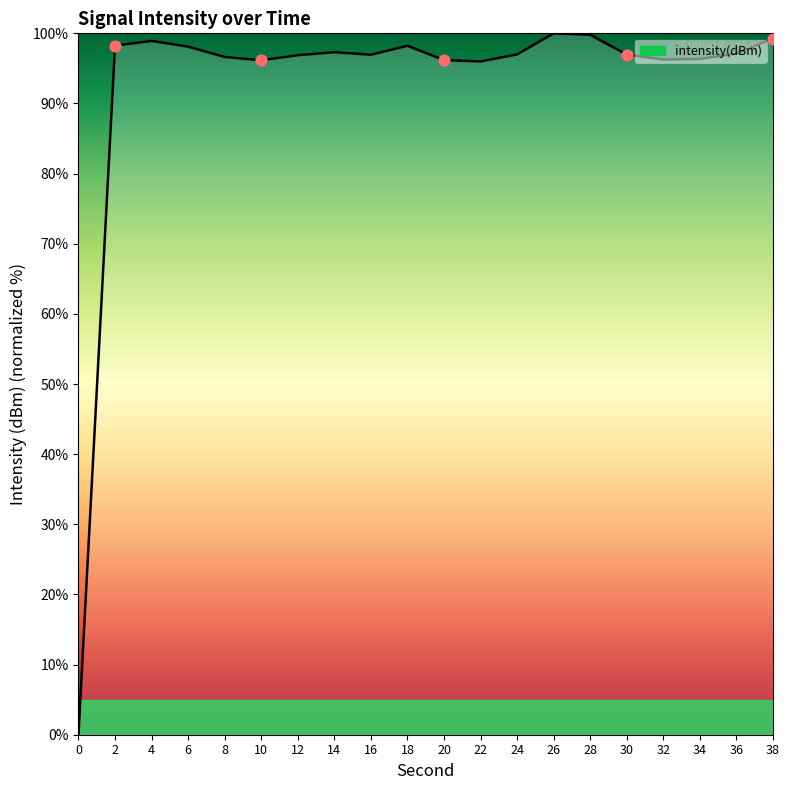

What is the change in value from 6 to 36?

-1.0